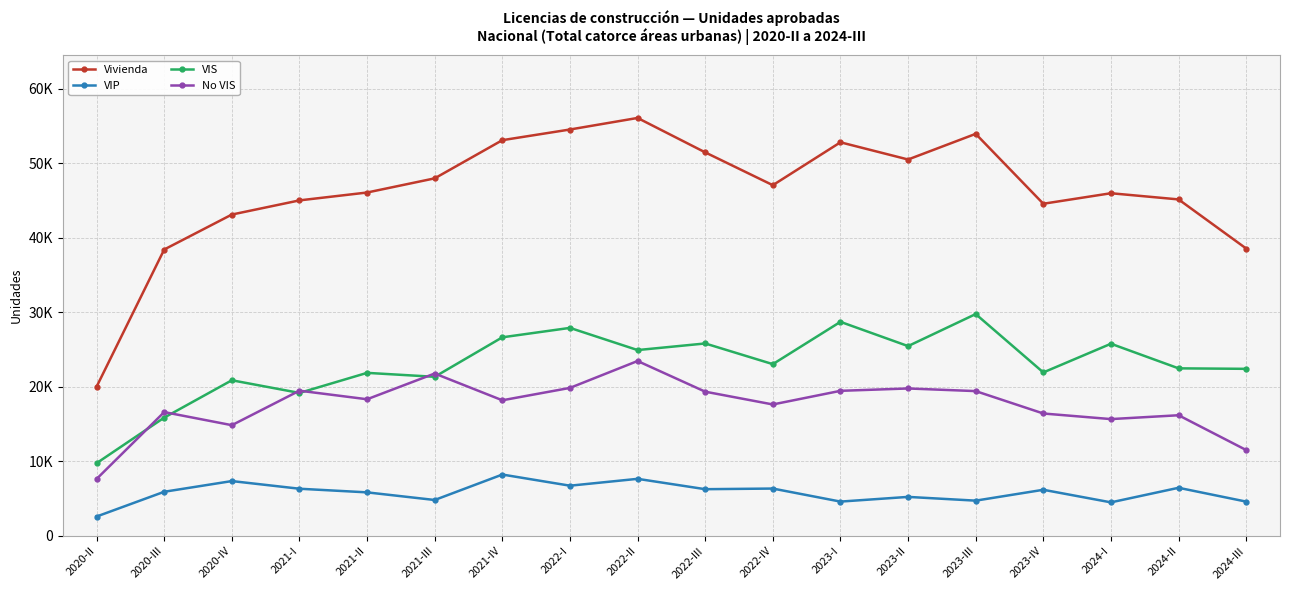

Which series has the largest range (max minus min)?

Vivienda